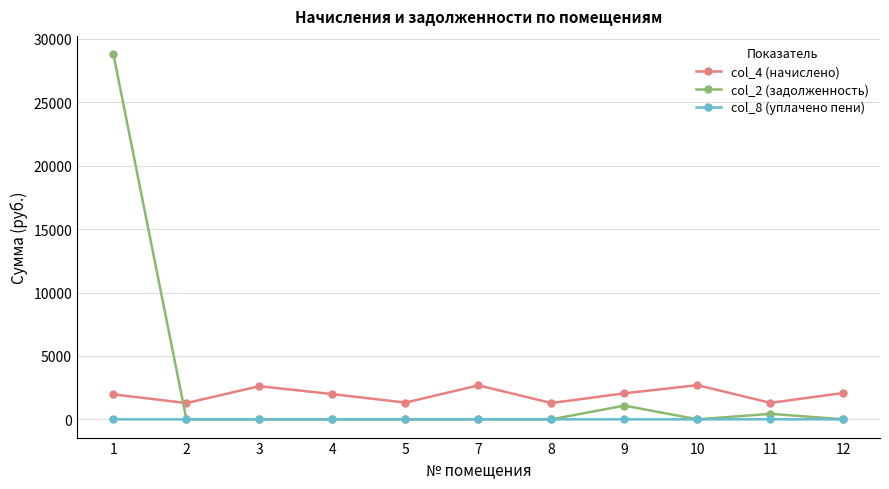

The value of col_2 (задолженность) at 10 is -18494.5. True or false?

False